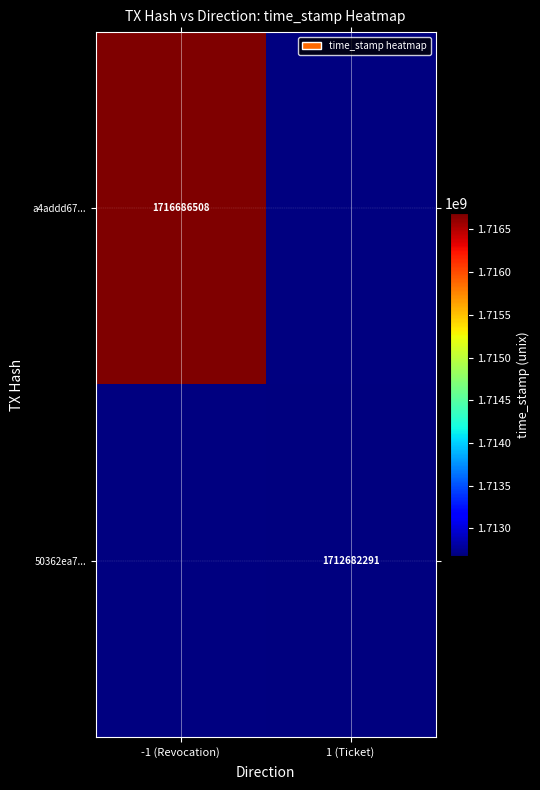

Is it true that a4addd67... equals 821868010.4 at -1 (Revocation)?

False